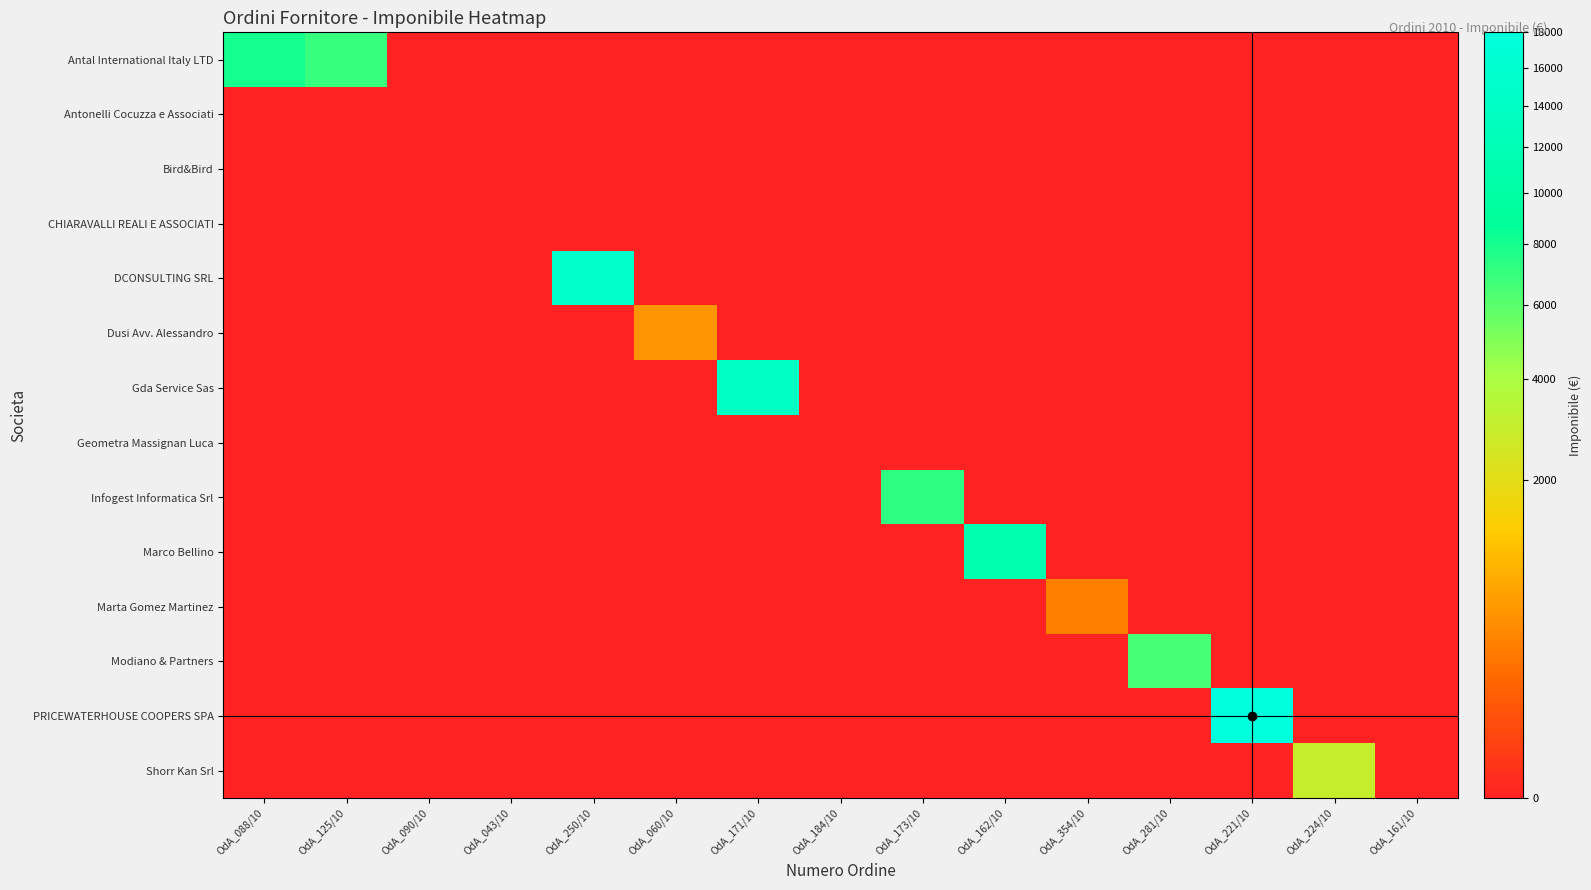

Reading left to right, extract all data points from this chart.

Antal International Italy LTD: OdA_088/10=8000.0	OdA_125/10=7000.0	OdA_090/10=0.0	OdA_043/10=0.0	OdA_250/10=0.0	OdA_060/10=0.0	OdA_171/10=0.0	OdA_184/10=0.0	OdA_173/10=0.0	OdA_162/10=0.0	OdA_354/10=0.0	OdA_281/10=0.0	OdA_221/10=0.0	OdA_224/10=0.0	OdA_161/10=0.0
Antonelli Cocuzza e Associati: OdA_088/10=0.0	OdA_125/10=0.0	OdA_090/10=0.0	OdA_043/10=0.0	OdA_250/10=0.0	OdA_060/10=0.0	OdA_171/10=0.0	OdA_184/10=0.0	OdA_173/10=0.0	OdA_162/10=0.0	OdA_354/10=0.0	OdA_281/10=0.0	OdA_221/10=0.0	OdA_224/10=0.0	OdA_161/10=0.0
Bird&Bird: OdA_088/10=0.0	OdA_125/10=0.0	OdA_090/10=0.0	OdA_043/10=0.0	OdA_250/10=0.0	OdA_060/10=0.0	OdA_171/10=0.0	OdA_184/10=0.0	OdA_173/10=0.0	OdA_162/10=0.0	OdA_354/10=0.0	OdA_281/10=0.0	OdA_221/10=0.0	OdA_224/10=0.0	OdA_161/10=0.0
CHIARAVALLI REALI E ASSOCIATI: OdA_088/10=0.0	OdA_125/10=0.0	OdA_090/10=0.0	OdA_043/10=0.0	OdA_250/10=0.0	OdA_060/10=0.0	OdA_171/10=0.0	OdA_184/10=0.0	OdA_173/10=0.0	OdA_162/10=0.0	OdA_354/10=0.0	OdA_281/10=0.0	OdA_221/10=0.0	OdA_224/10=0.0	OdA_161/10=0.0
DCONSULTING SRL: OdA_088/10=0.0	OdA_125/10=0.0	OdA_090/10=0.0	OdA_043/10=0.0	OdA_250/10=15000.0	OdA_060/10=0.0	OdA_171/10=0.0	OdA_184/10=0.0	OdA_173/10=0.0	OdA_162/10=0.0	OdA_354/10=0.0	OdA_281/10=0.0	OdA_221/10=0.0	OdA_224/10=0.0	OdA_161/10=0.0
Dusi Avv. Alessandro: OdA_088/10=0.0	OdA_125/10=0.0	OdA_090/10=0.0	OdA_043/10=0.0	OdA_250/10=0.0	OdA_060/10=520.0	OdA_171/10=0.0	OdA_184/10=0.0	OdA_173/10=0.0	OdA_162/10=0.0	OdA_354/10=0.0	OdA_281/10=0.0	OdA_221/10=0.0	OdA_224/10=0.0	OdA_161/10=0.0
Gda Service Sas: OdA_088/10=0.0	OdA_125/10=0.0	OdA_090/10=0.0	OdA_043/10=0.0	OdA_250/10=0.0	OdA_060/10=0.0	OdA_171/10=14000.0	OdA_184/10=0.0	OdA_173/10=0.0	OdA_162/10=0.0	OdA_354/10=0.0	OdA_281/10=0.0	OdA_221/10=0.0	OdA_224/10=0.0	OdA_161/10=0.0
Geometra Massignan Luca: OdA_088/10=0.0	OdA_125/10=0.0	OdA_090/10=0.0	OdA_043/10=0.0	OdA_250/10=0.0	OdA_060/10=0.0	OdA_171/10=0.0	OdA_184/10=0.0	OdA_173/10=0.0	OdA_162/10=0.0	OdA_354/10=0.0	OdA_281/10=0.0	OdA_221/10=0.0	OdA_224/10=0.0	OdA_161/10=0.0
Infogest Informatica Srl: OdA_088/10=0.0	OdA_125/10=0.0	OdA_090/10=0.0	OdA_043/10=0.0	OdA_250/10=0.0	OdA_060/10=0.0	OdA_171/10=0.0	OdA_184/10=0.0	OdA_173/10=7280.0	OdA_162/10=0.0	OdA_354/10=0.0	OdA_281/10=0.0	OdA_221/10=0.0	OdA_224/10=0.0	OdA_161/10=0.0
Marco Bellino: OdA_088/10=0.0	OdA_125/10=0.0	OdA_090/10=0.0	OdA_043/10=0.0	OdA_250/10=0.0	OdA_060/10=0.0	OdA_171/10=0.0	OdA_184/10=0.0	OdA_173/10=0.0	OdA_162/10=11200.0	OdA_354/10=0.0	OdA_281/10=0.0	OdA_221/10=0.0	OdA_224/10=0.0	OdA_161/10=0.0
Marta Gomez Martinez: OdA_088/10=0.0	OdA_125/10=0.0	OdA_090/10=0.0	OdA_043/10=0.0	OdA_250/10=0.0	OdA_060/10=0.0	OdA_171/10=0.0	OdA_184/10=0.0	OdA_173/10=0.0	OdA_162/10=0.0	OdA_354/10=330.6	OdA_281/10=0.0	OdA_221/10=0.0	OdA_224/10=0.0	OdA_161/10=0.0
Modiano & Partners: OdA_088/10=0.0	OdA_125/10=0.0	OdA_090/10=0.0	OdA_043/10=0.0	OdA_250/10=0.0	OdA_060/10=0.0	OdA_171/10=0.0	OdA_184/10=0.0	OdA_173/10=0.0	OdA_162/10=0.0	OdA_354/10=0.0	OdA_281/10=6480.0	OdA_221/10=0.0	OdA_224/10=0.0	OdA_161/10=0.0
PRICEWATERHOUSE COOPERS SPA: OdA_088/10=0.0	OdA_125/10=0.0	OdA_090/10=0.0	OdA_043/10=0.0	OdA_250/10=0.0	OdA_060/10=0.0	OdA_171/10=0.0	OdA_184/10=0.0	OdA_173/10=0.0	OdA_162/10=0.0	OdA_354/10=0.0	OdA_281/10=0.0	OdA_221/10=18000.0	OdA_224/10=0.0	OdA_161/10=0.0
Shorr Kan Srl: OdA_088/10=0.0	OdA_125/10=0.0	OdA_090/10=0.0	OdA_043/10=0.0	OdA_250/10=0.0	OdA_060/10=0.0	OdA_171/10=0.0	OdA_184/10=0.0	OdA_173/10=0.0	OdA_162/10=0.0	OdA_354/10=0.0	OdA_281/10=0.0	OdA_221/10=0.0	OdA_224/10=2900.0	OdA_161/10=0.0